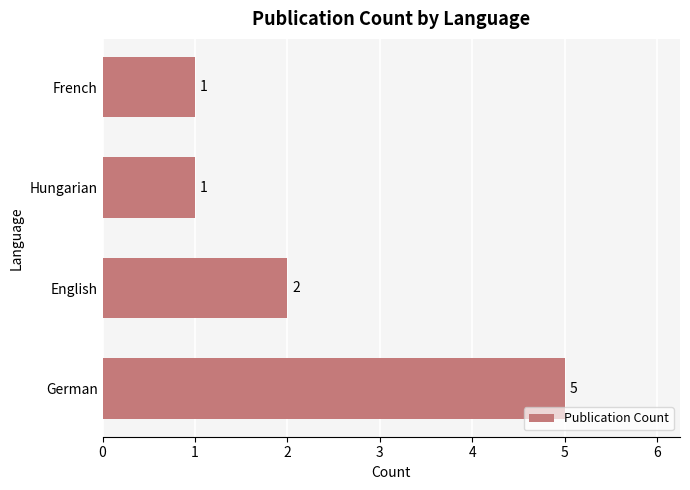

Approximately how many times larger is the value at English compared to German?

0.4